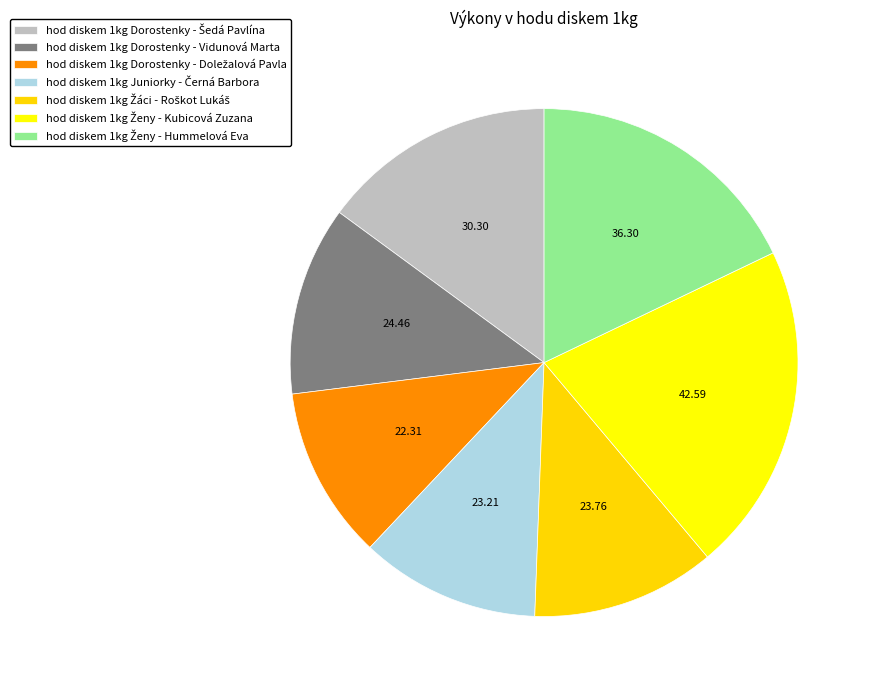

How many slices are in this pie chart?

7